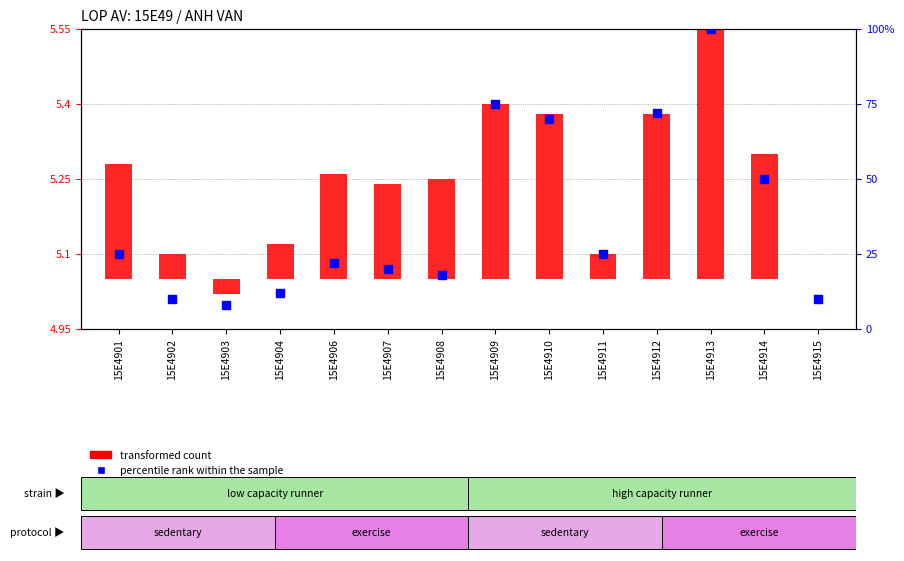

Which series reaches the minimum Y coordinate?

transformed count